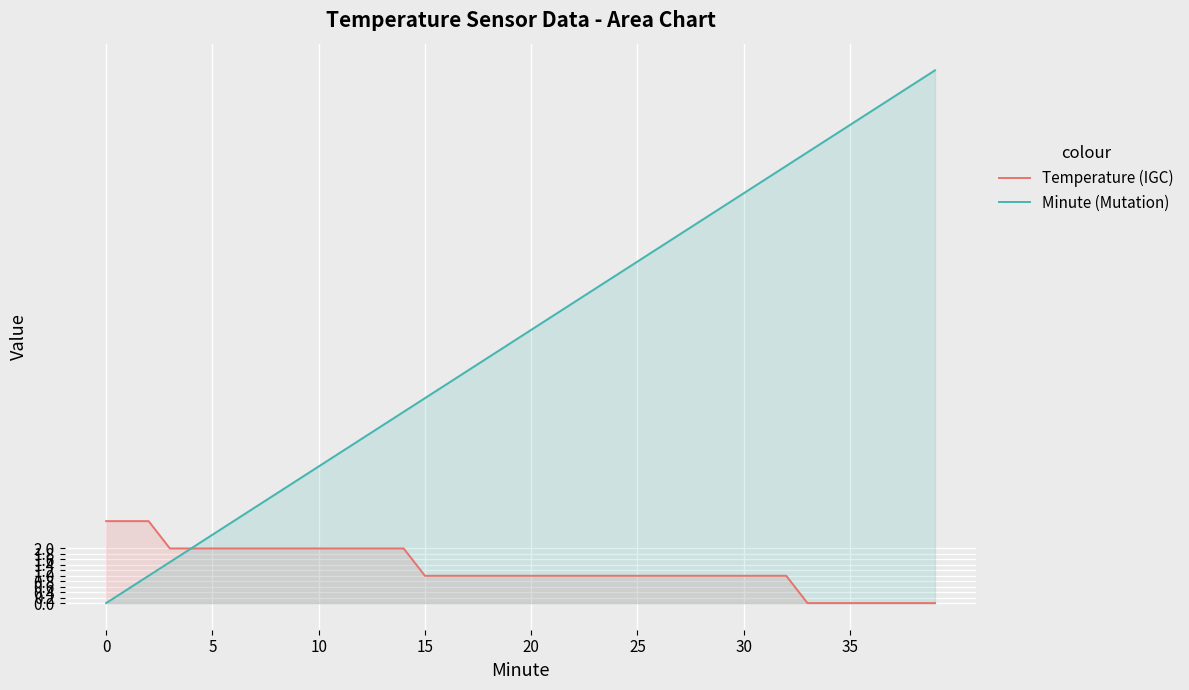

True or false: Temperature (IGC) and Minute (Mutation) intersect in this chart.

False